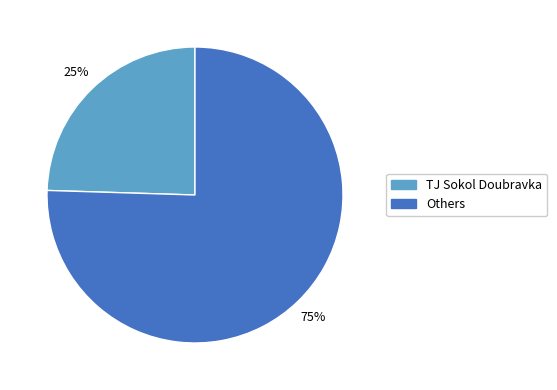

Is there a majority slice in this chart?

Yes